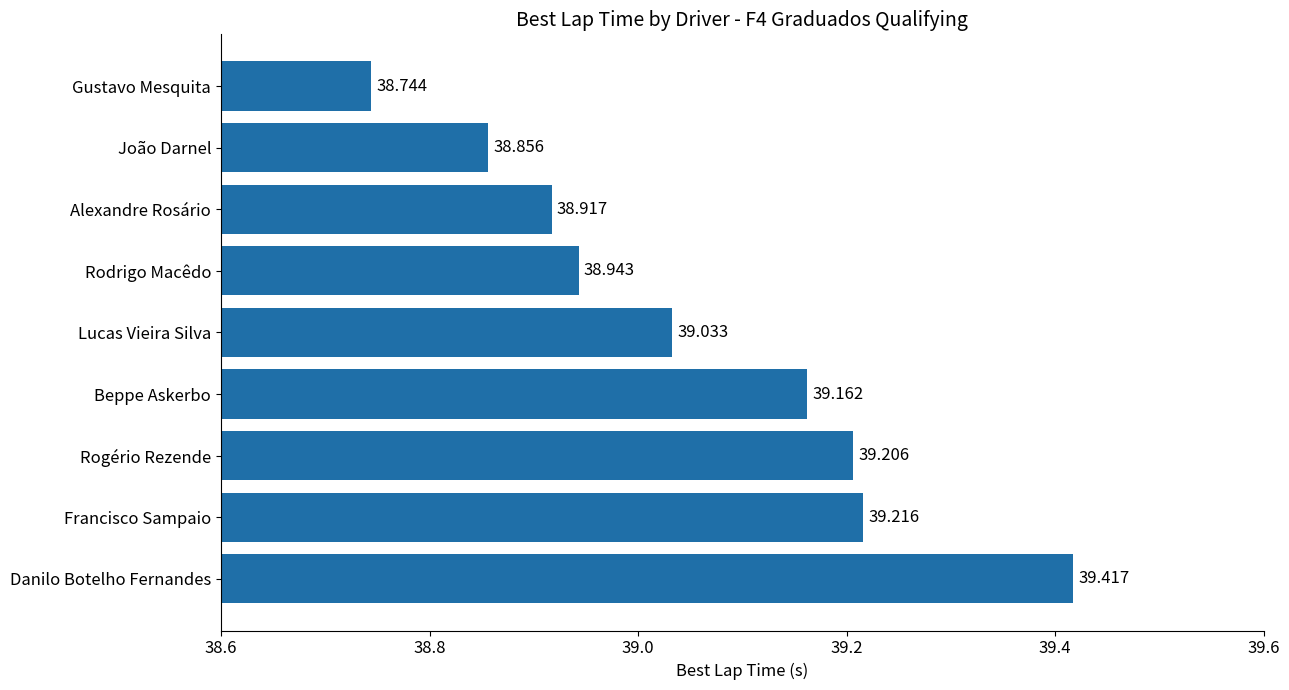

Between Beppe Askerbo and João Darnel, which is larger?

Beppe Askerbo